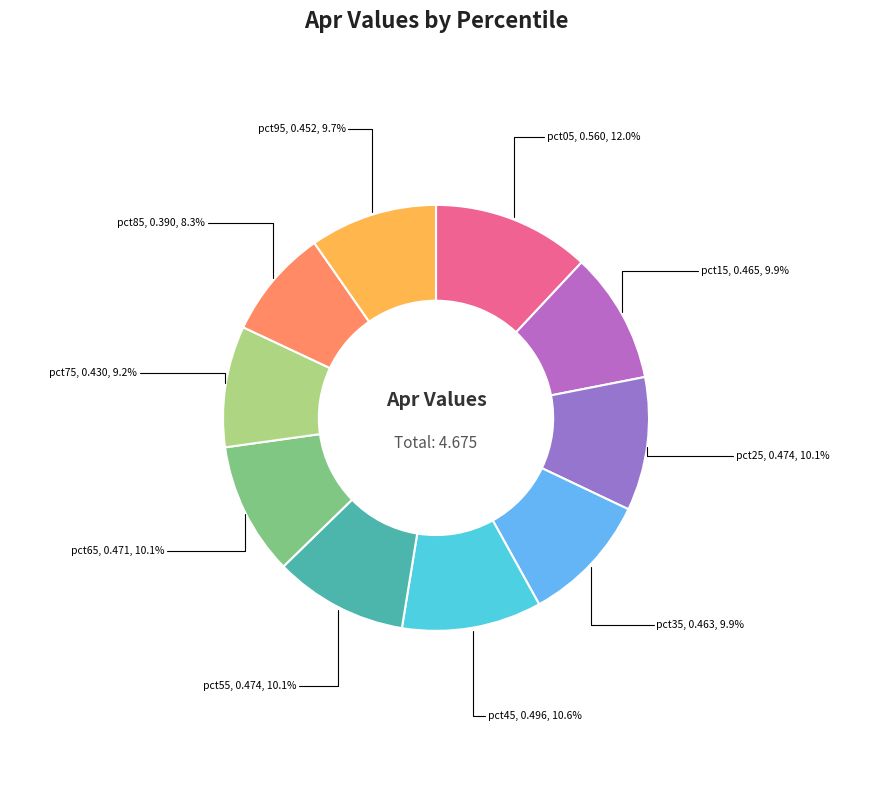

How many segments does this pie chart have?

10